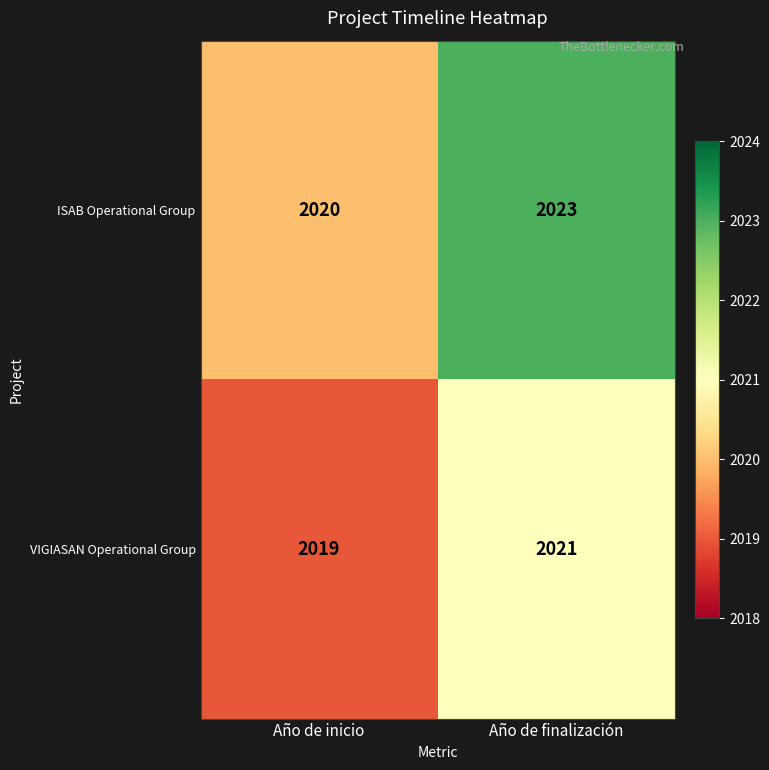

Which series changed the most between Año de inicio and Año de finalización?

ISAB Operational Group